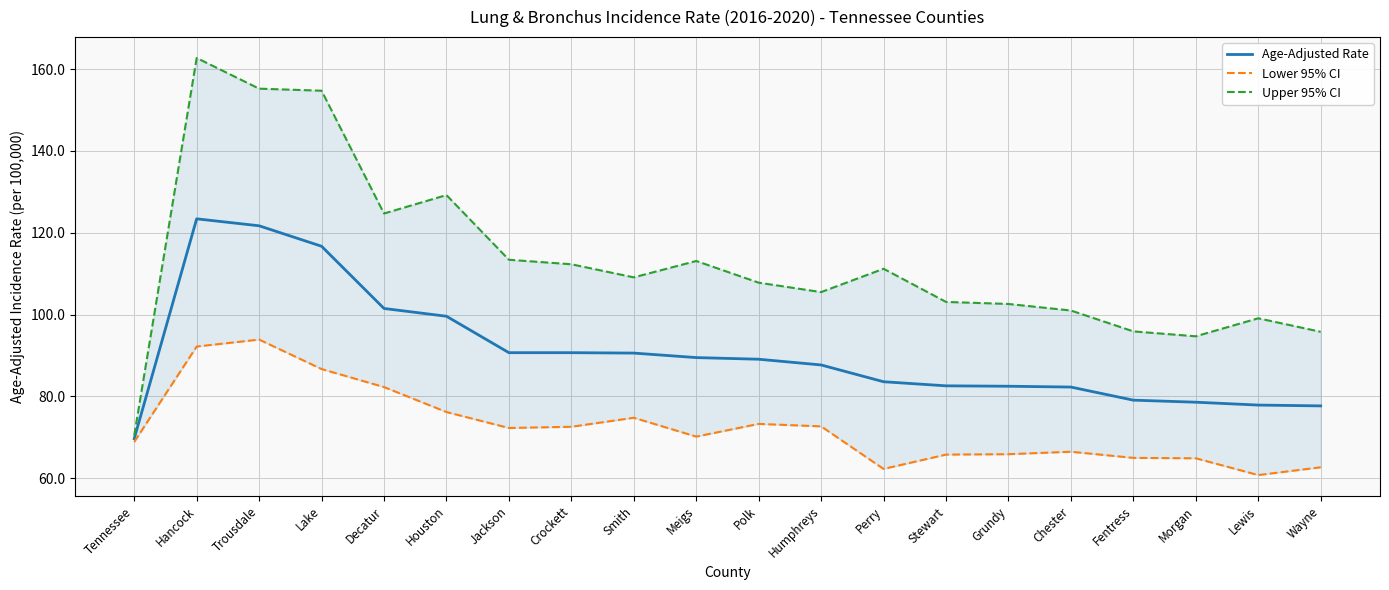

What is the difference between the maximum and minimum values in the Age-Adjusted Rate series?

53.7